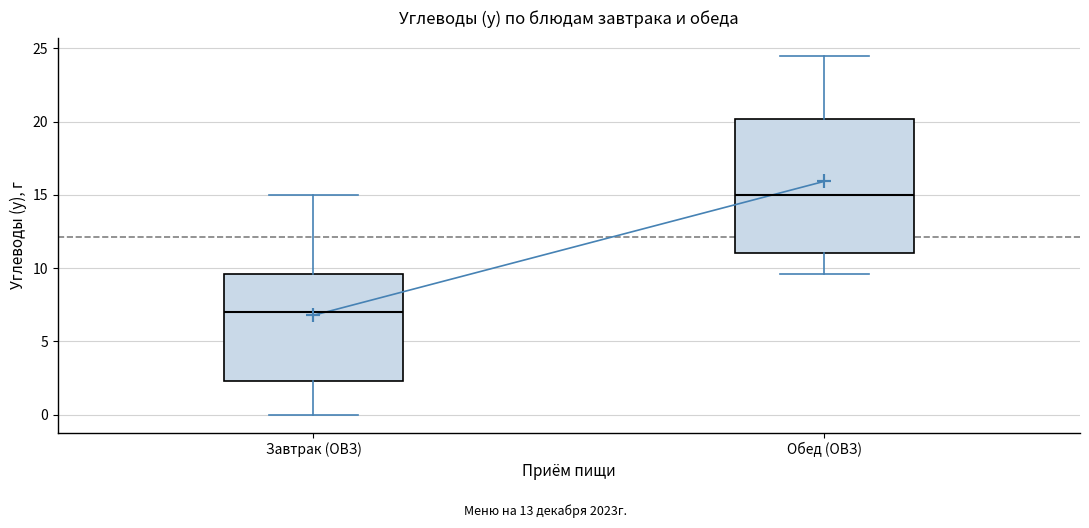

Where does the median line of the box for Обед (ОВЗ) sit on the y-axis? The values are not printed on the chart, so give them approximately, as read against the axis.

15.0